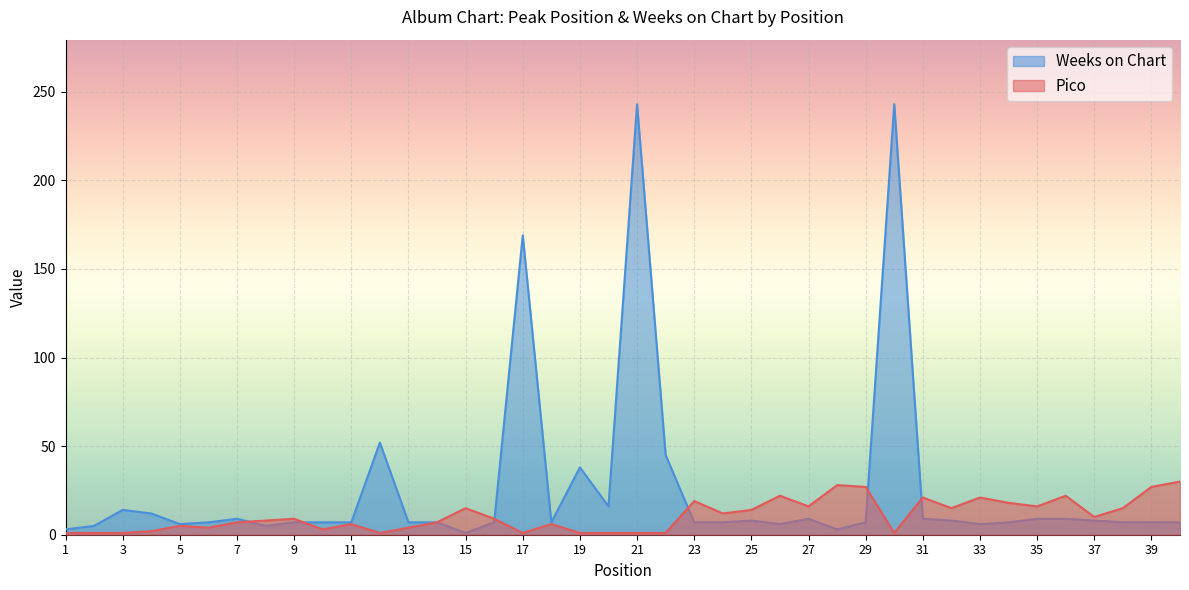

What are all the series names shown in the legend?

Weeks on Chart, Pico